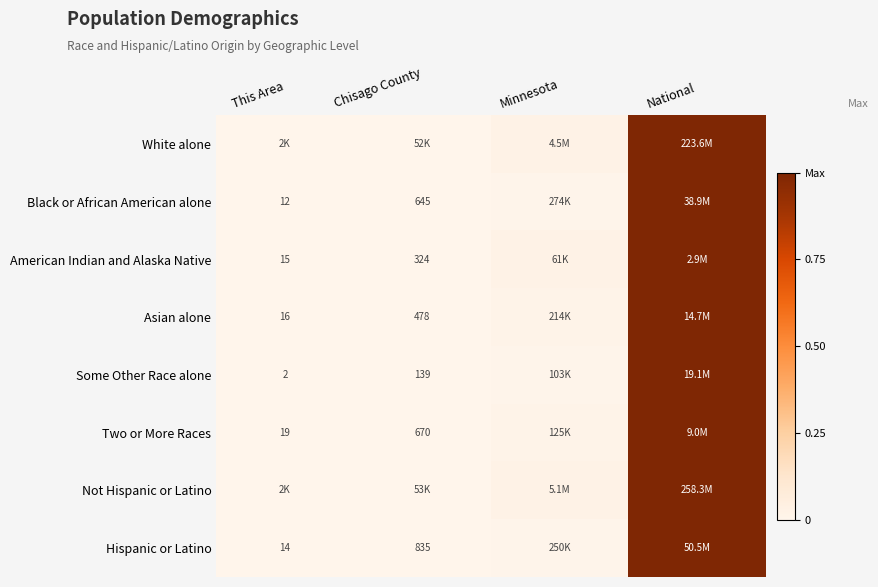

Which category has the highest value across all series?

National